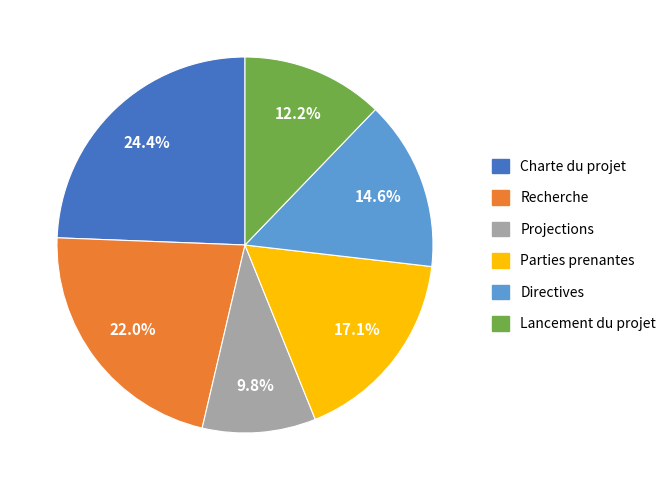

To the nearest percent, what portion does Recherche represent?

22%